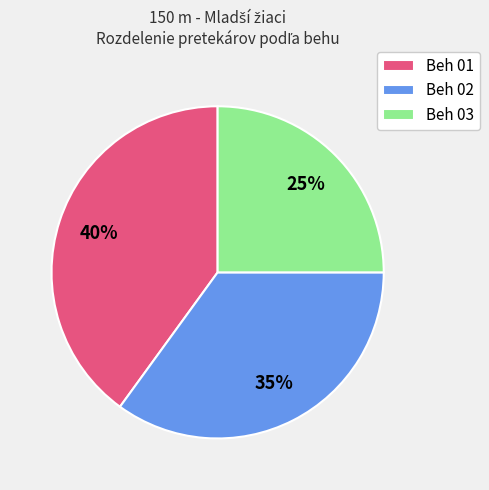

Which category has the smallest portion of the pie?

Beh 03